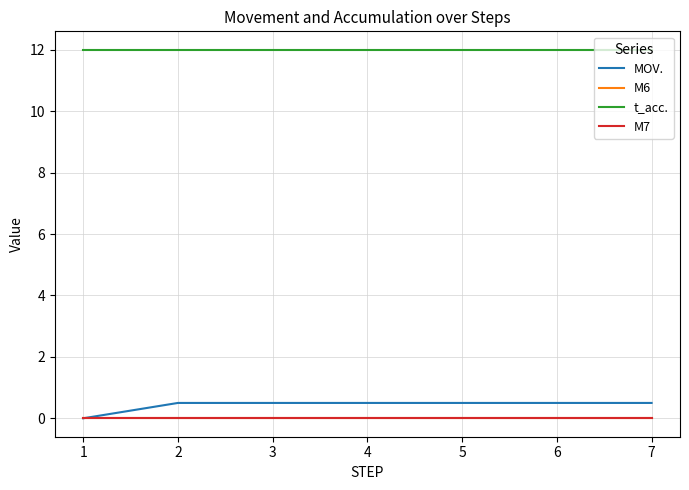

Does the chart display data point markers on the line(s)?

No